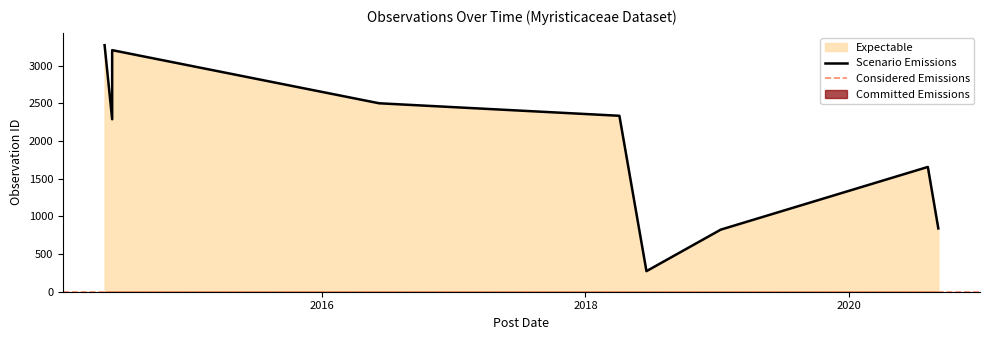

True or false: the data has more than 1 interior local peaks.

True